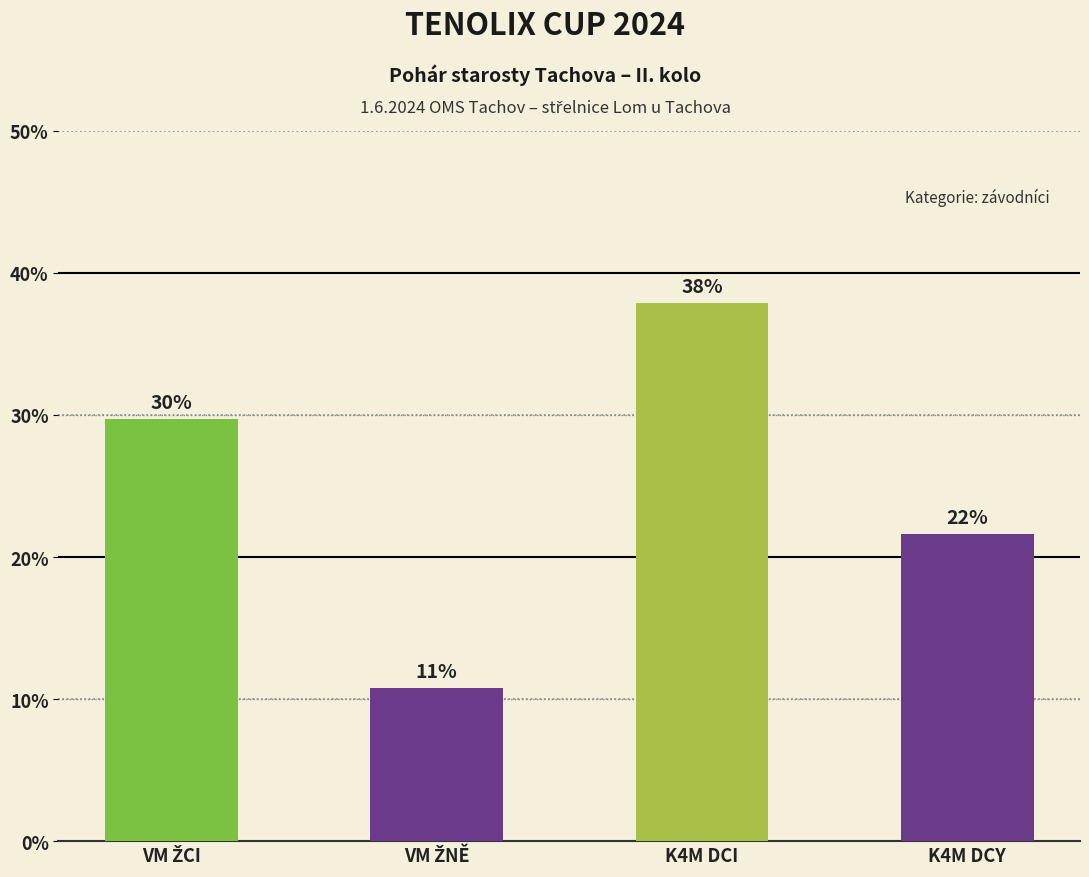

Read the value at VM ŽCI.

29.7